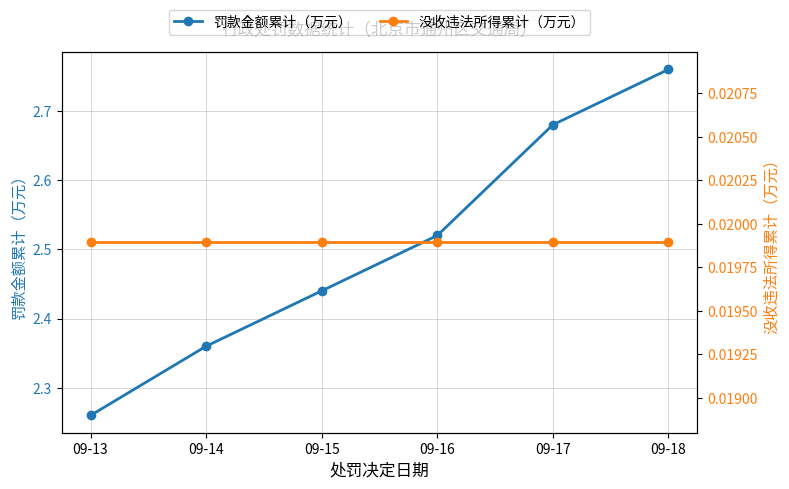

What are all the series names shown in the legend?

罚款金额累计（万元）, 没收违法所得累计（万元）